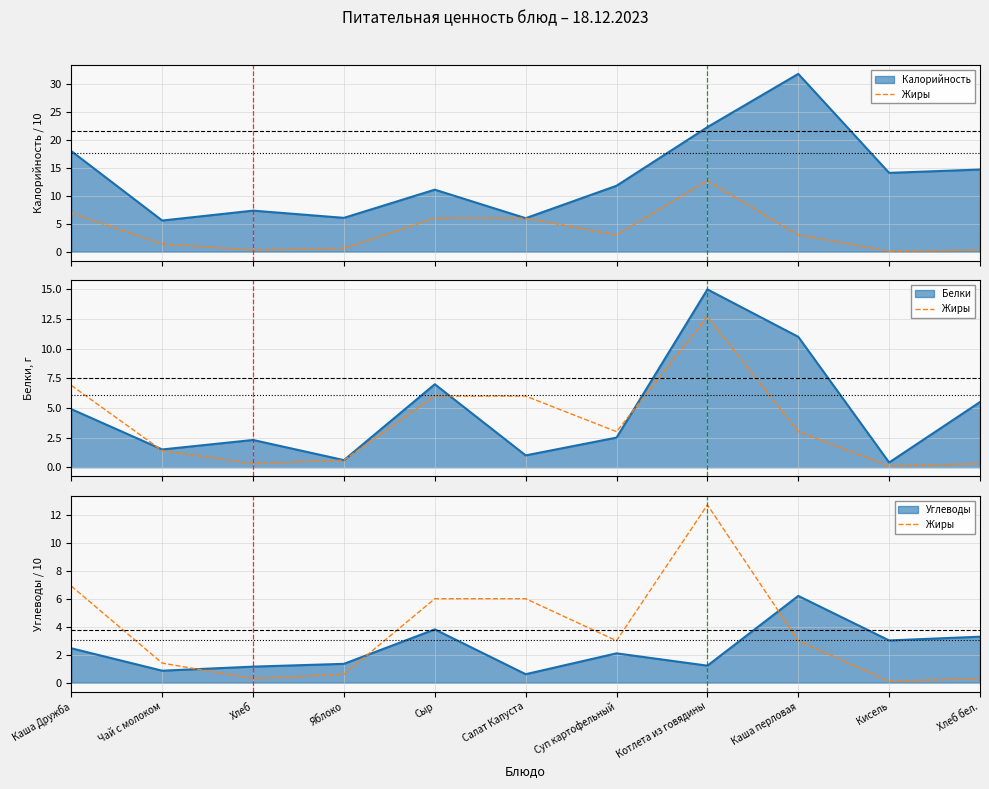

How many interior local peaks (higher than both neighbors) does the data have?

1